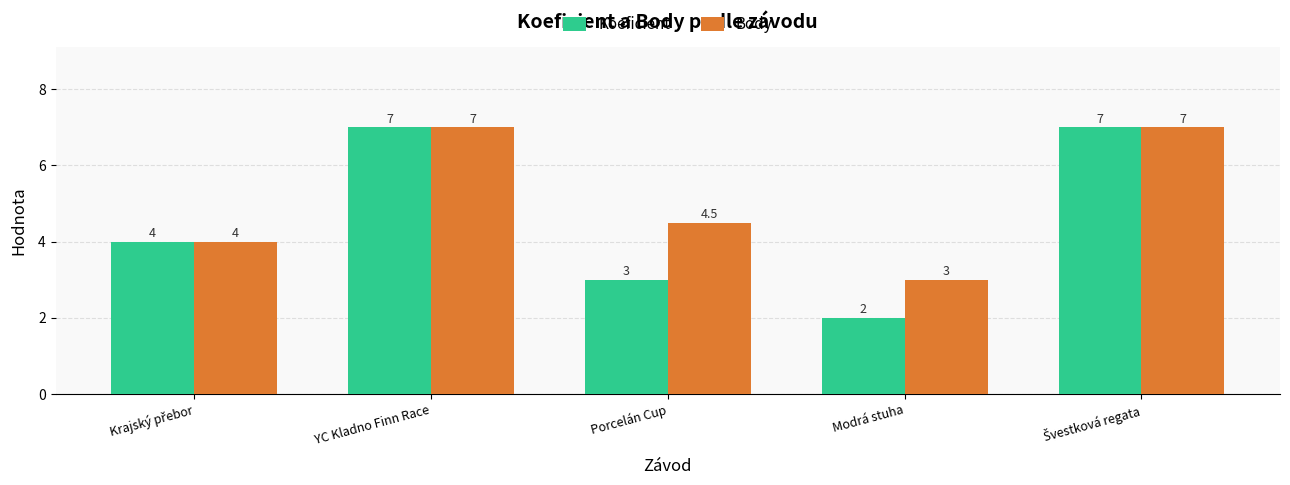

Is the value of Koeficient at Modrá stuha greater than the value of Body at YC Kladno Finn Race?

No